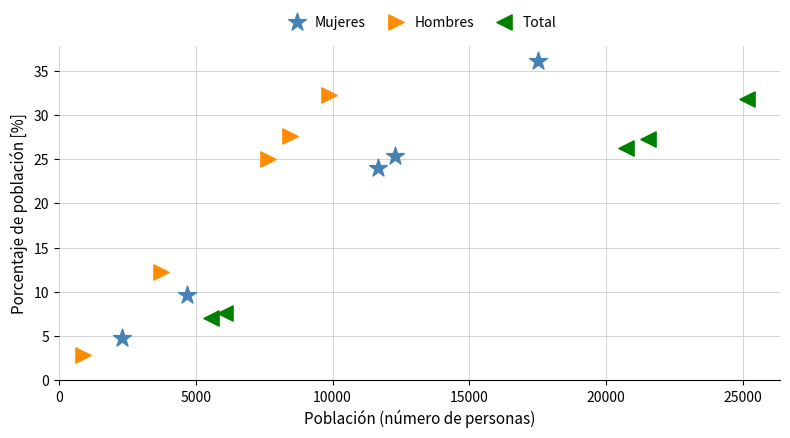

Which series contains the highest Y value?

Mujeres